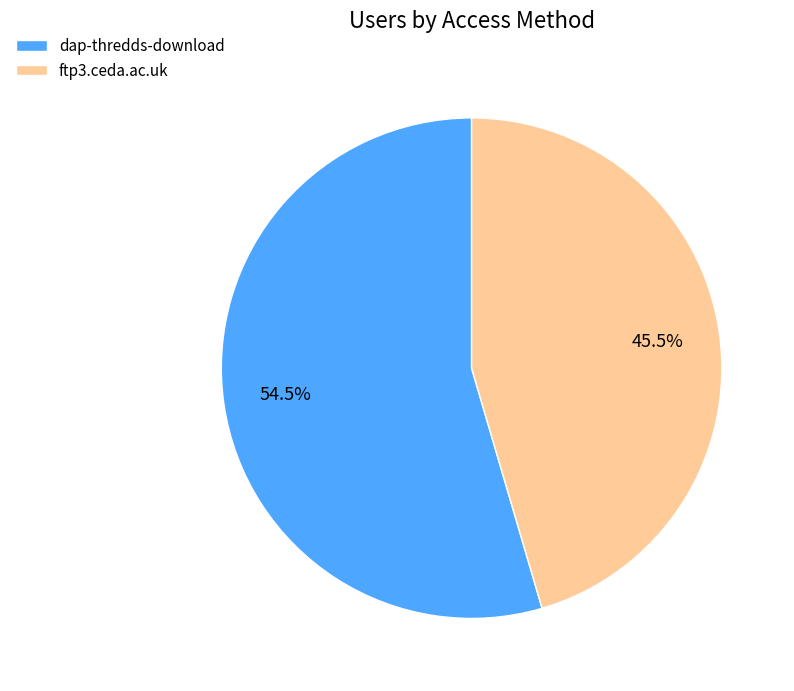

Which slice is the smallest?

ftp3.ceda.ac.uk